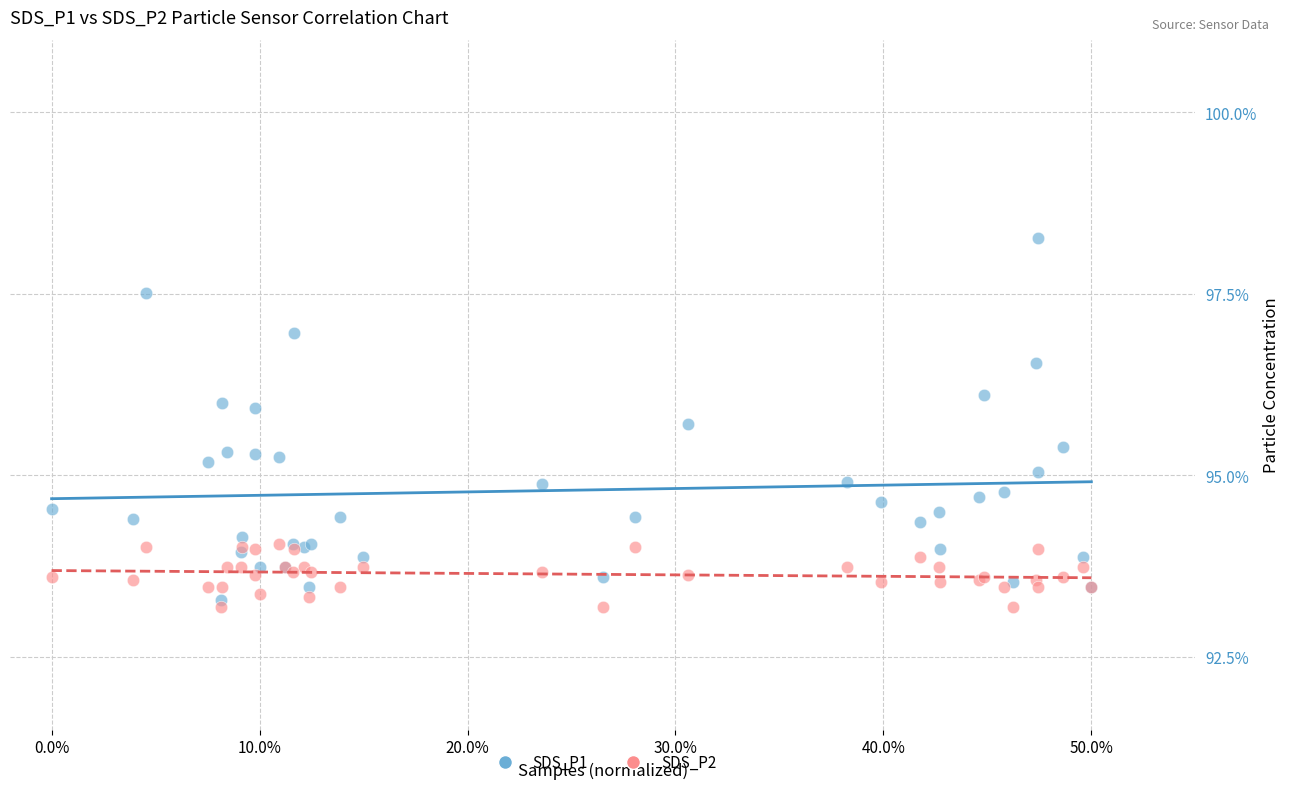

Which series contains the highest Y value?

SDS_P1